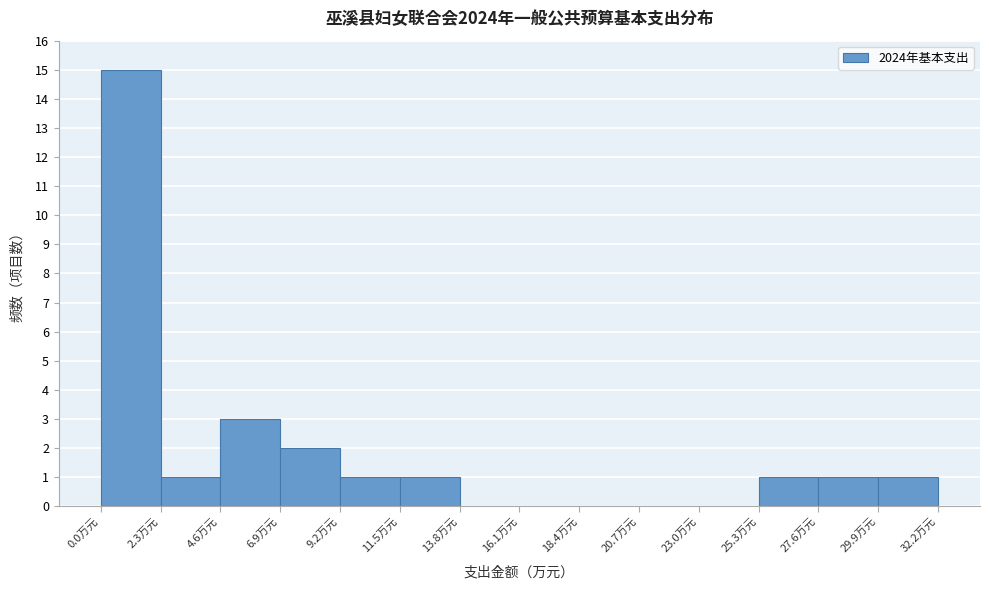

Reading left to right, list every bar in this chart as the range it spans on the x-axis followed by its height. Neither the bar edges nor the heights are printed on the chart, so give them approximately, as read against the axes.

0.0 to 2.5: 15
2.5 to 4.5: 1
4.5 to 7.0: 3
7.0 to 9.0: 2
9.0 to 11.5: 1
11.5 to 14.0: 1
14.0 to 16.0: 0
16.0 to 18.5: 0
18.5 to 20.5: 0
20.5 to 23.0: 0
23.0 to 25.5: 0
25.5 to 27.5: 1
27.5 to 30.0: 1
30.0 to 32.0: 1